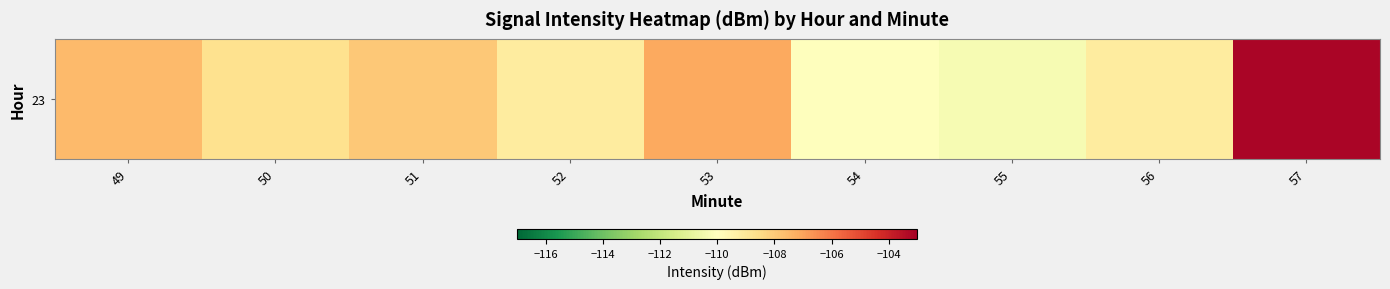

What is the difference between the values at 53 and 49?

0.4